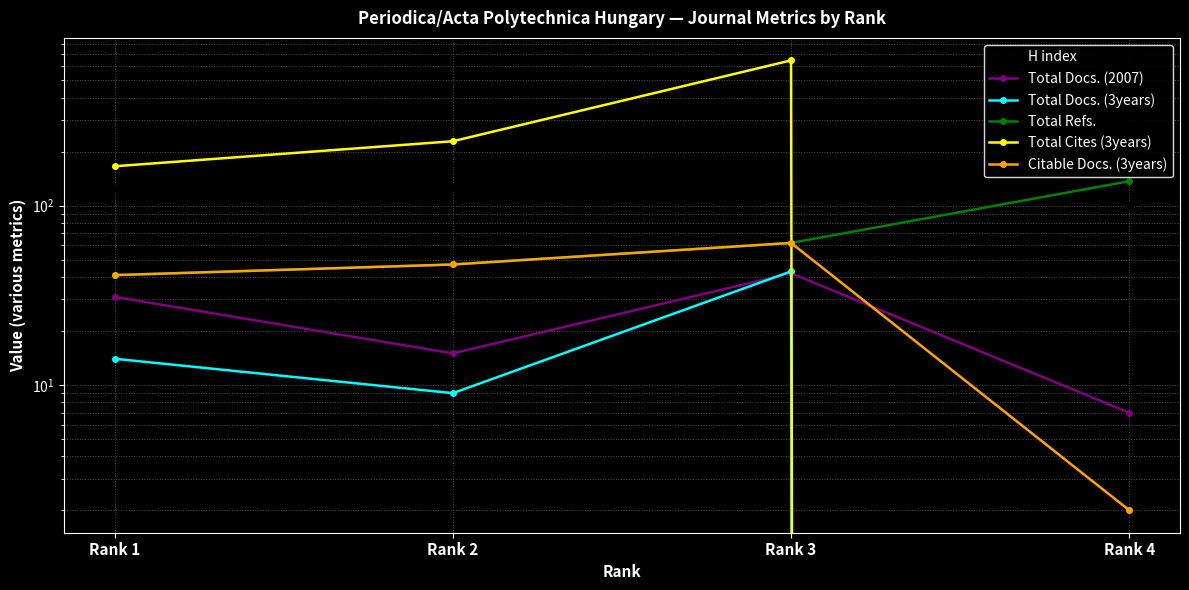

How many lines are shown in the chart?

6